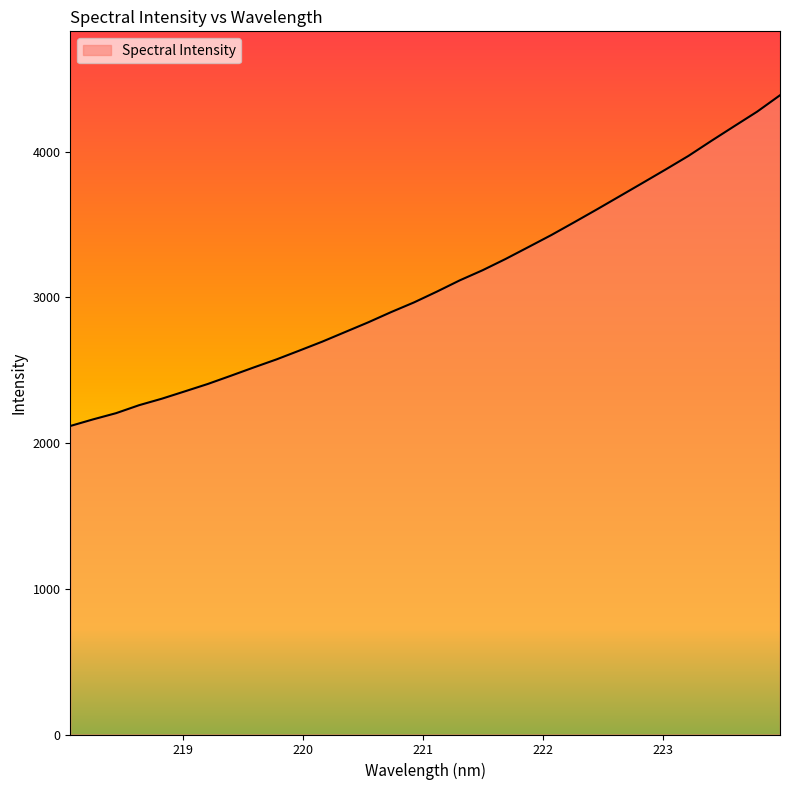

What is the difference between the maximum and minimum values?

2270.3